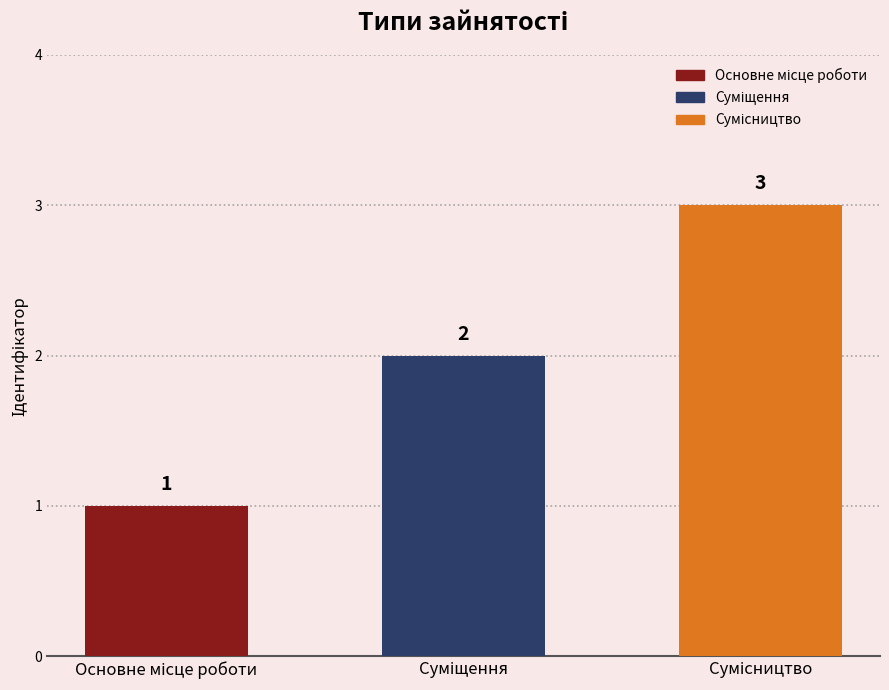

What is the difference between the second highest and minimum values?

1